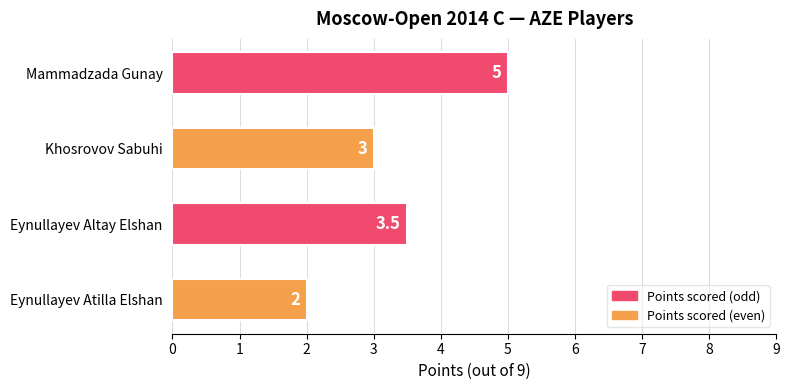

Between Eynullayev Altay Elshan and Eynullayev Atilla Elshan, which is larger?

Eynullayev Altay Elshan